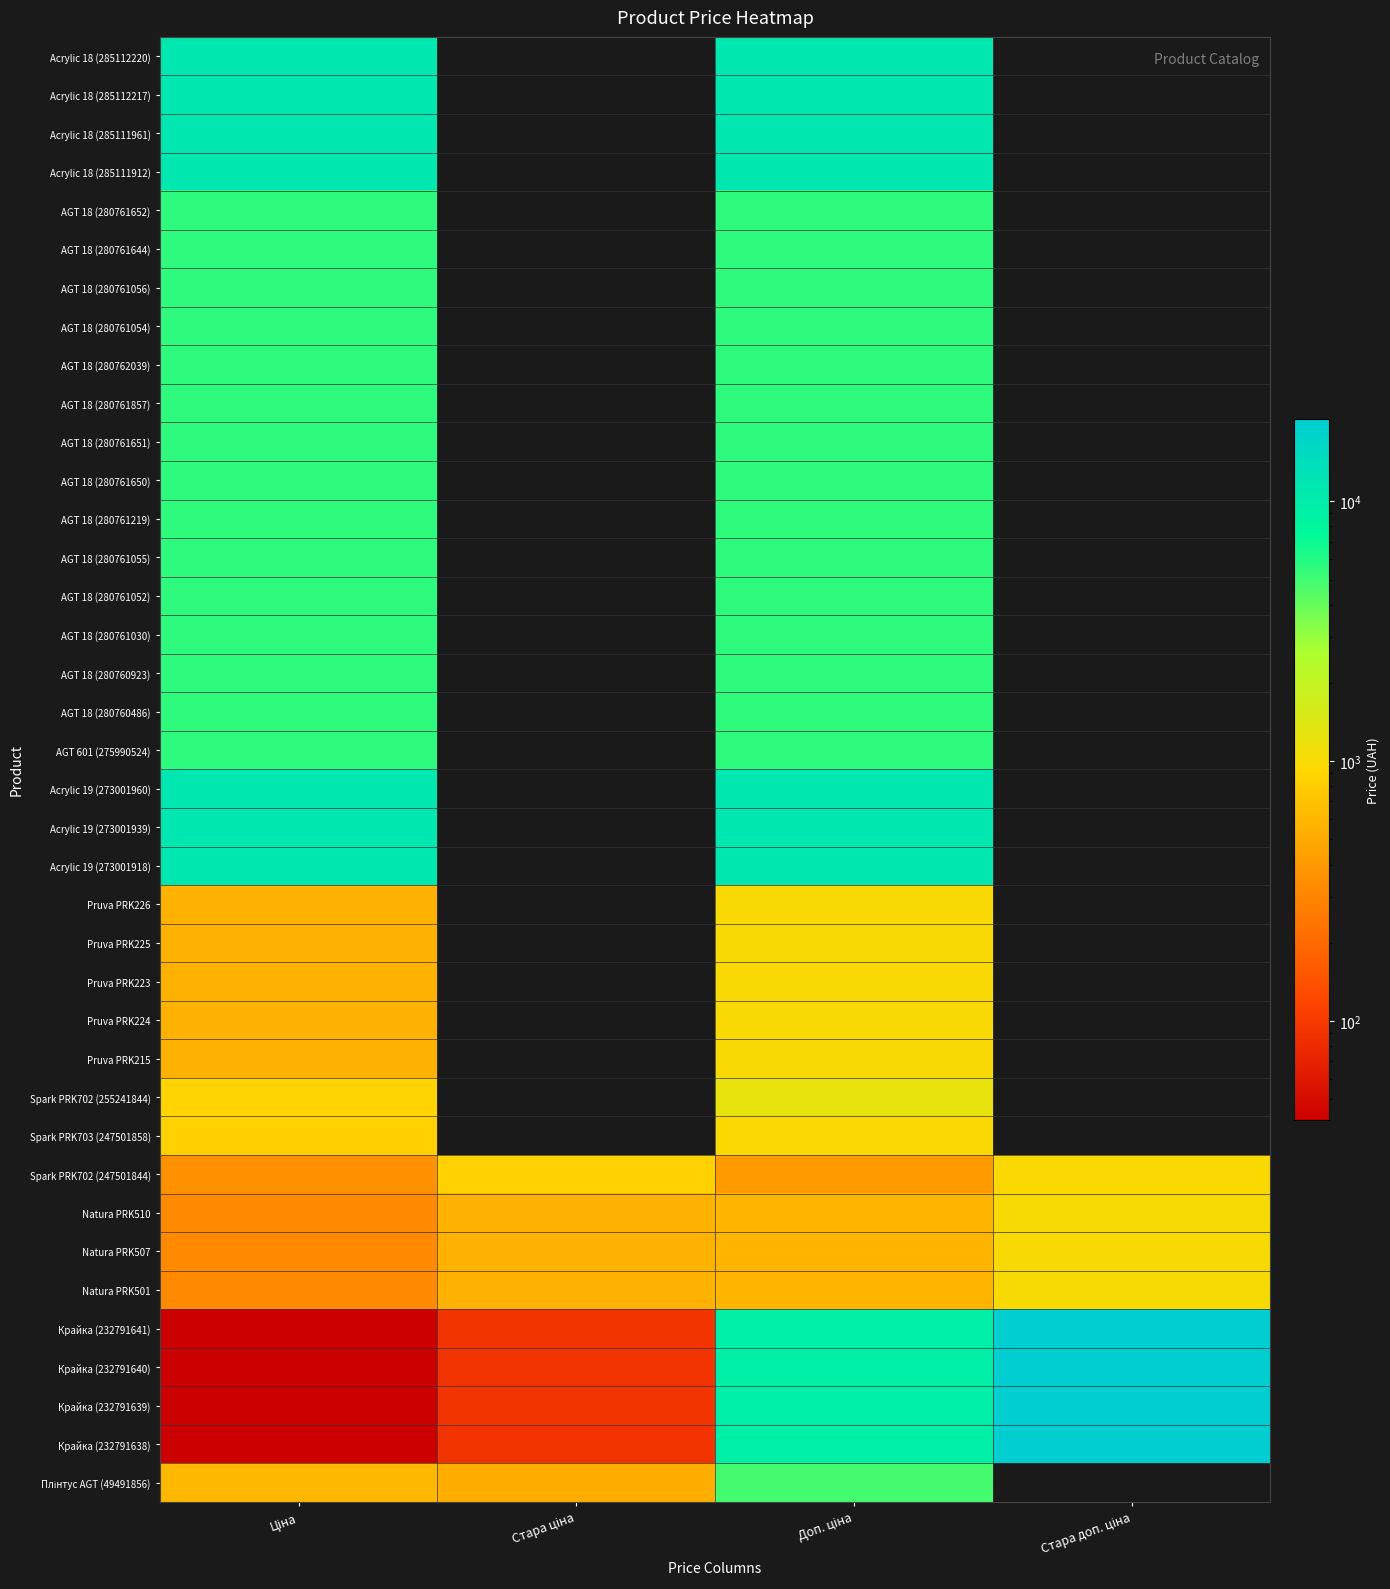

The Крайка (232791638) series shows 74.3 at Ціна. True or false?

False